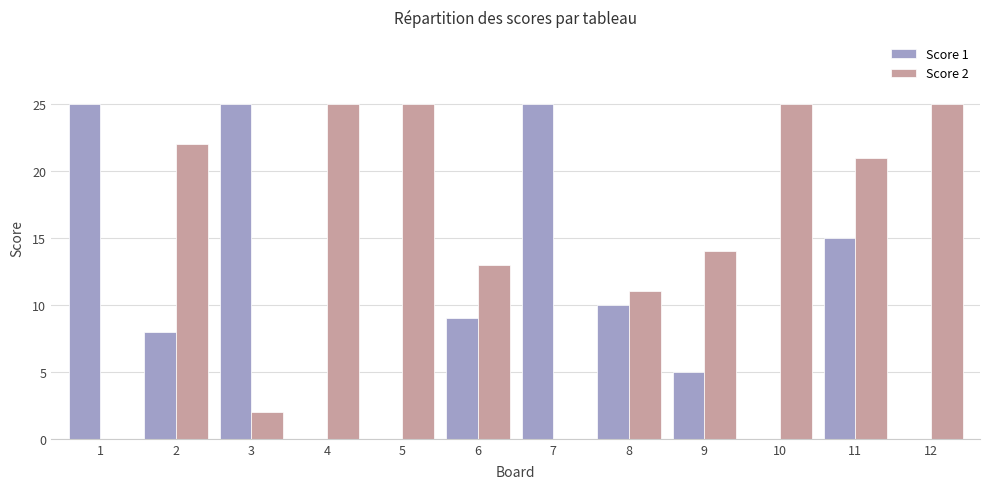

True or false: Score 2 has a value of 2 at 3.

True